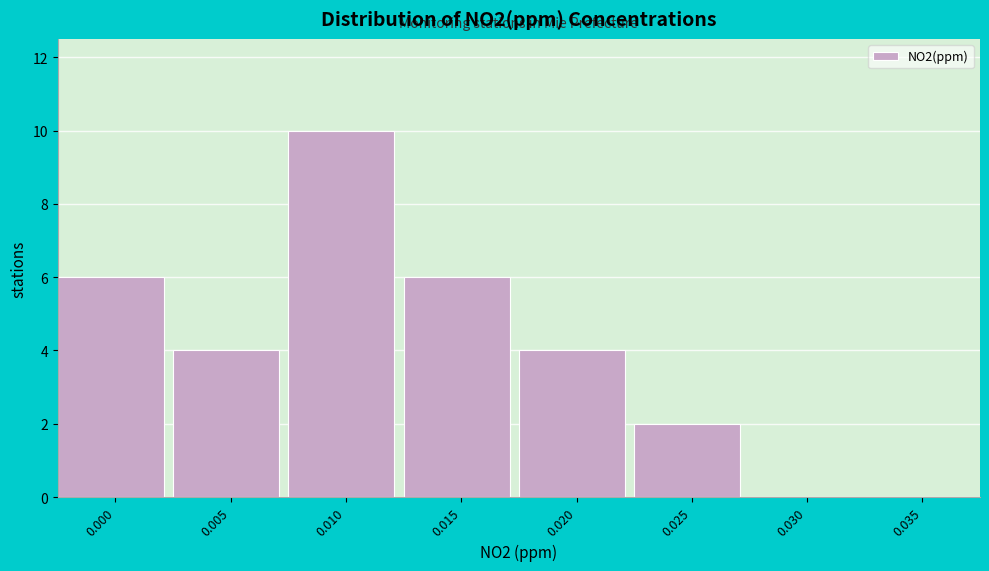

Reading left to right, extract all data points from this chart.

0.000=6	0.005=4	0.010=10	0.015=6	0.020=4	0.025=2	0.030=0	0.035=0